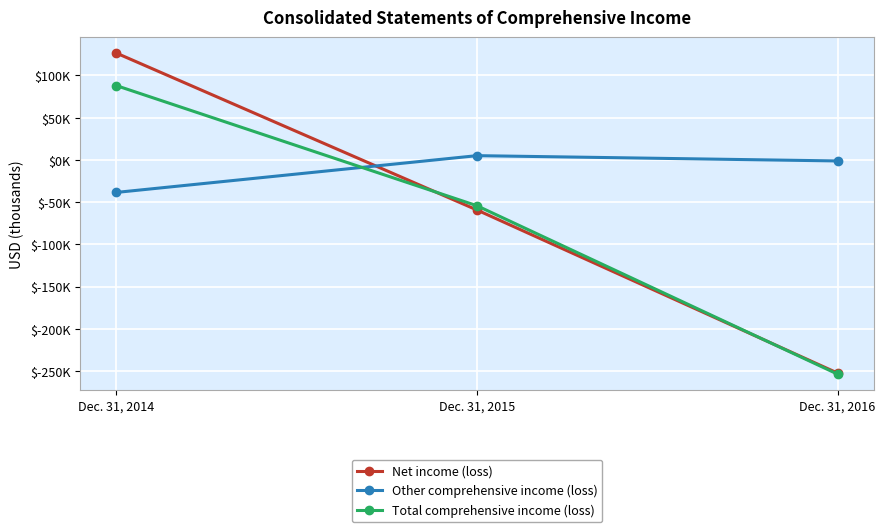

At which category is the sum across all series the highest?

Dec. 31, 2014